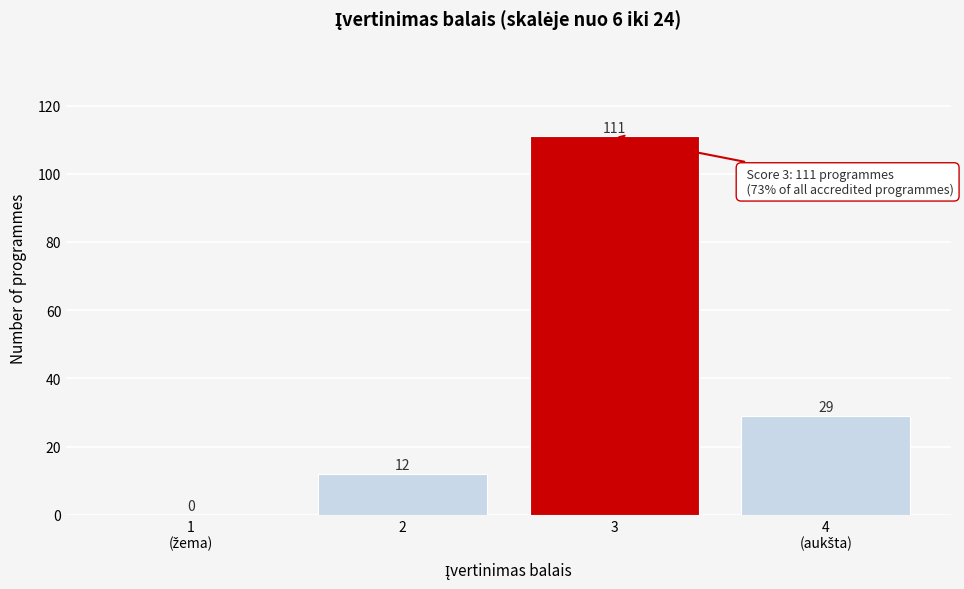

True or false: the data shows 189 at 3.

False